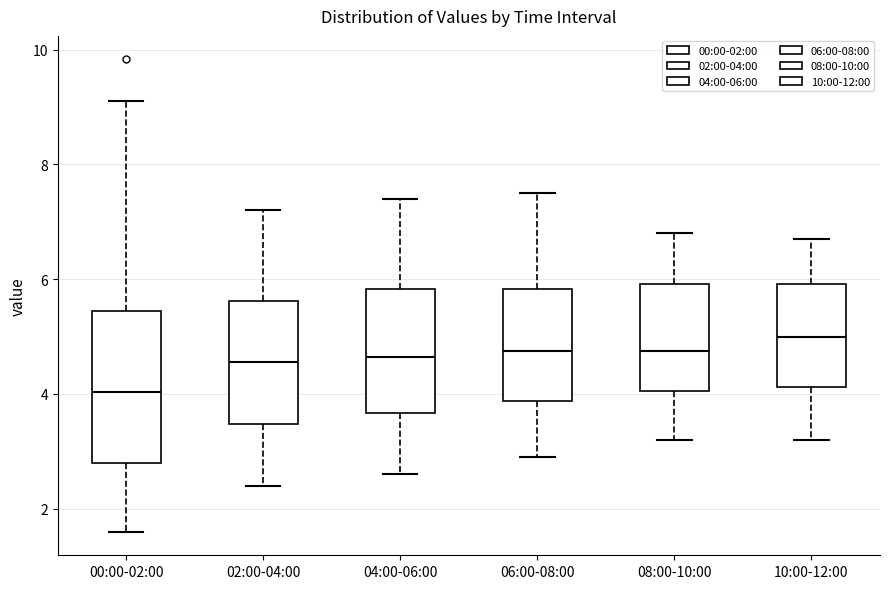

Which box is the tallest, from its lower edge to its upper edge?

00:00-02:00